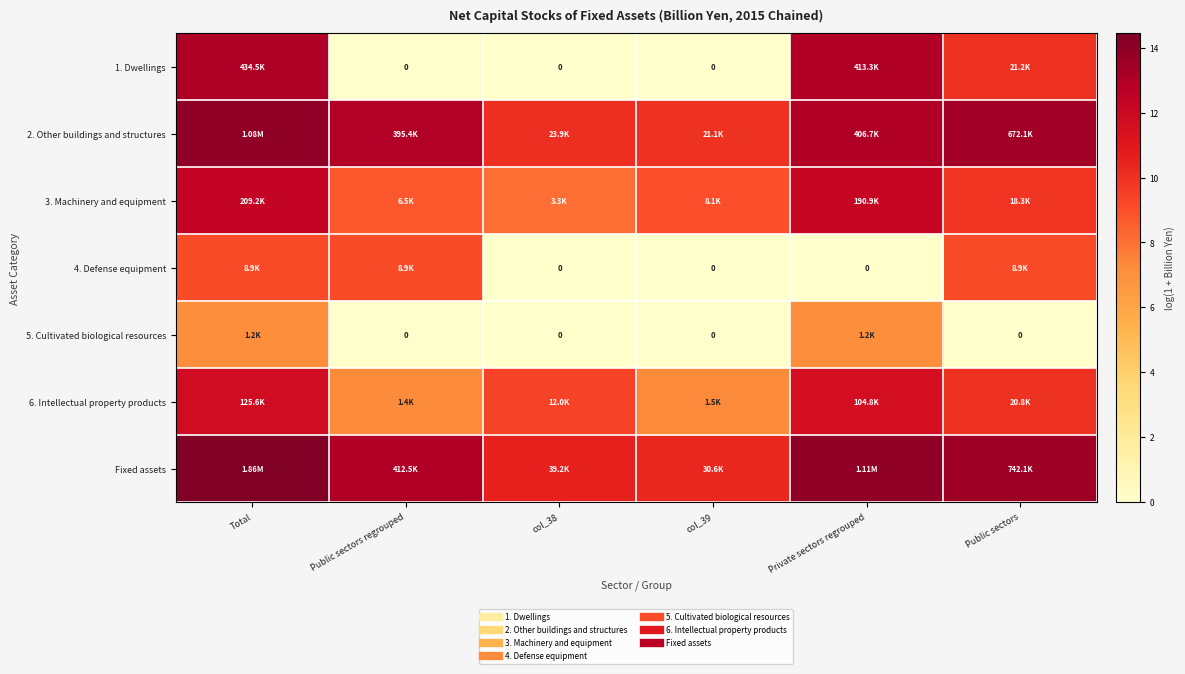

What is the sum of all 3. Machinery and equipment values?

60.1